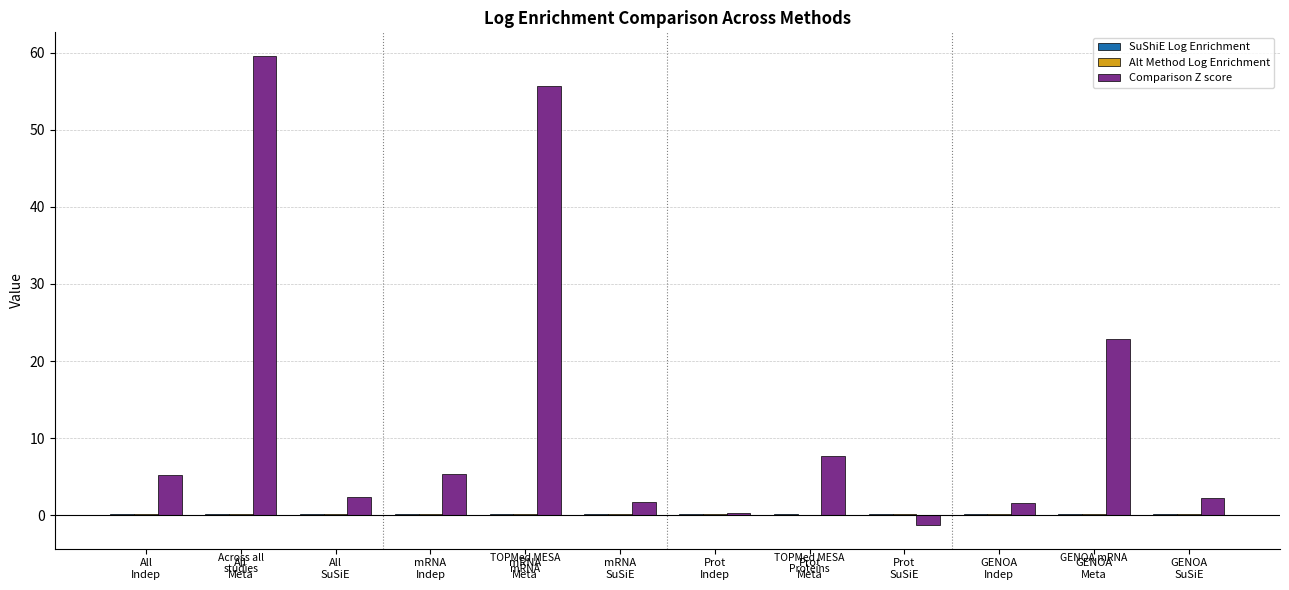

Which series has the largest total across all categories?

Comparison Z score